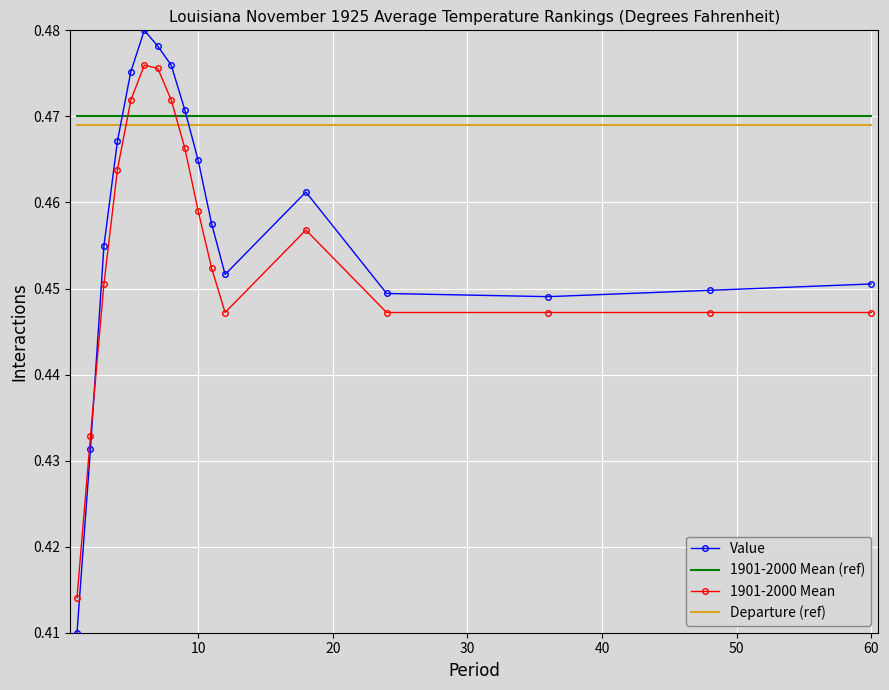

Which series has the largest range (max minus min)?

Value